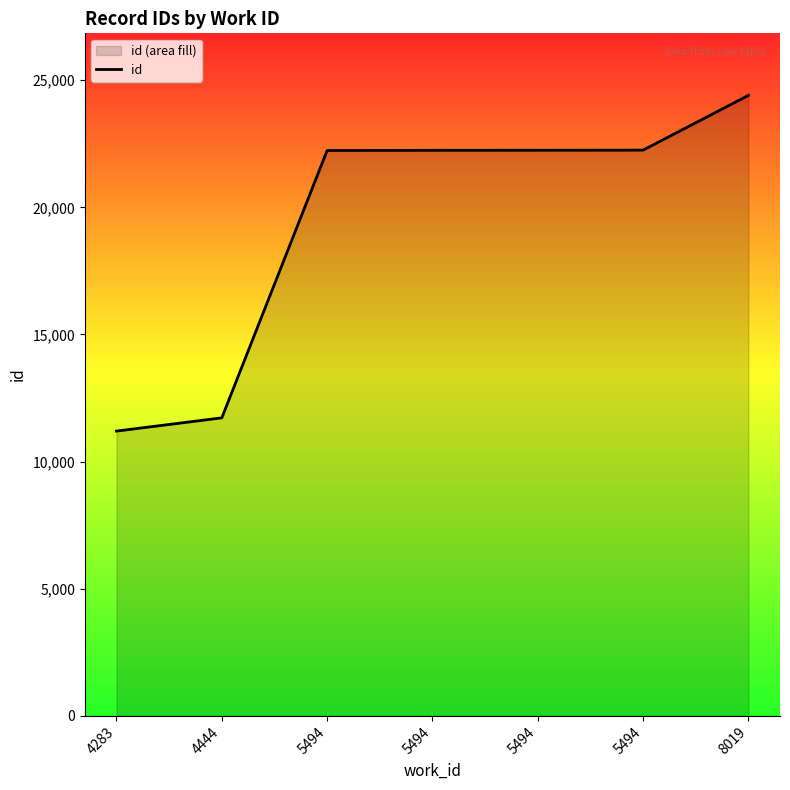

How many lines are shown in the chart?

1